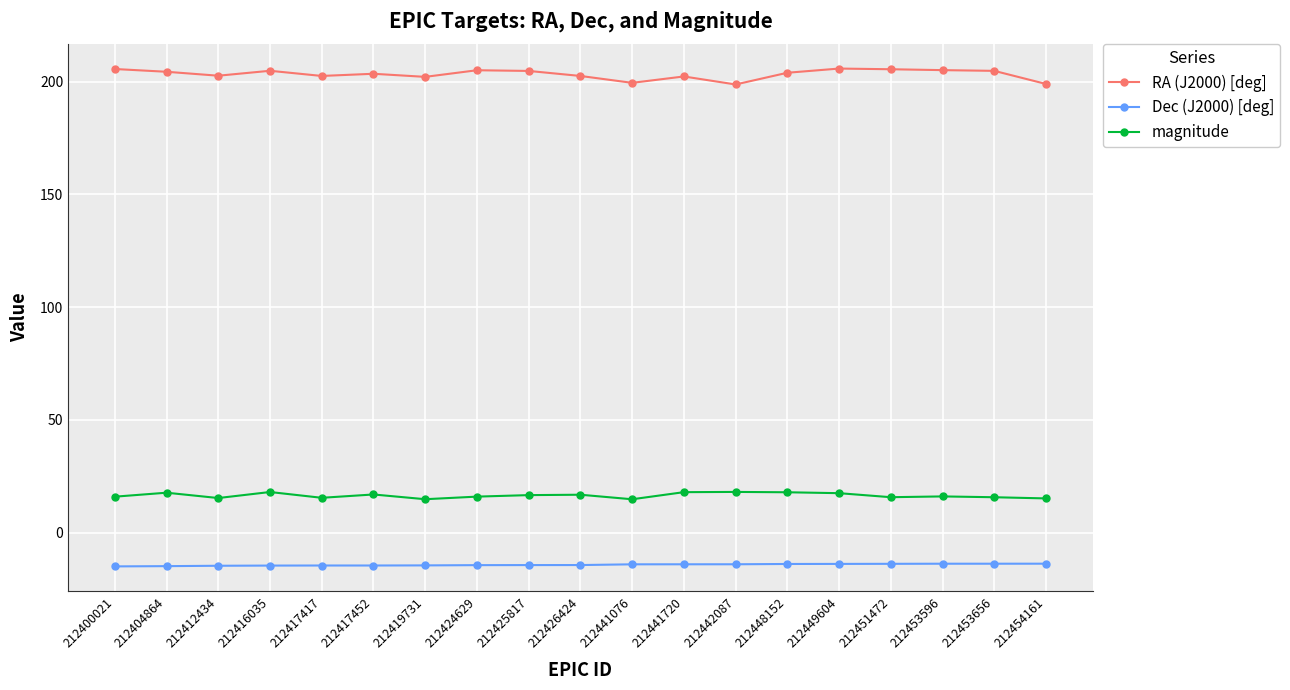

What is the difference between the maximum and second lowest values in the RA (J2000) [deg] series?

6.8